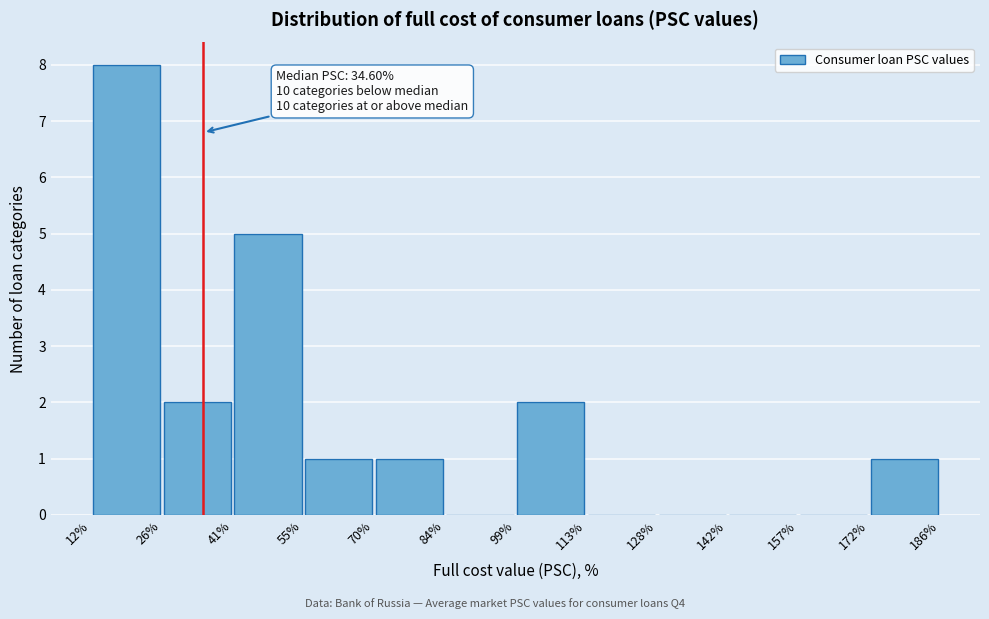

Over which range of the x-axis is the bar tallest?

12% to 26%